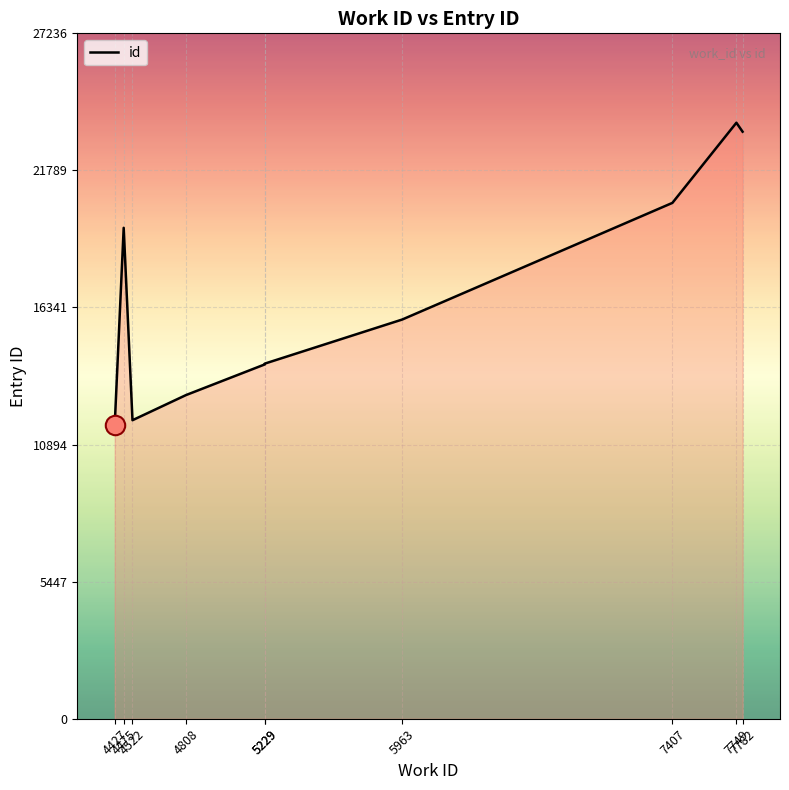

Rank the categories by value from lowest to highest.

4427, 4522, 4808, 5229, 5229, 5963, 4475, 7407, 7782, 7749